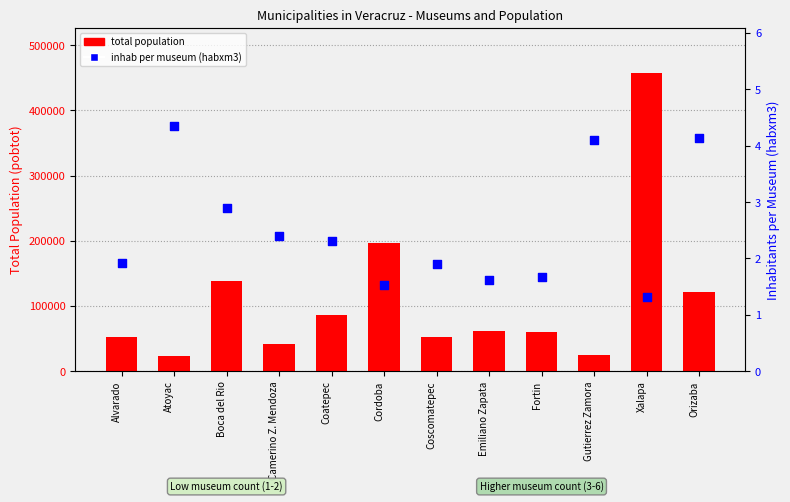

What is the total value across all series at Atoyac?

22990.3